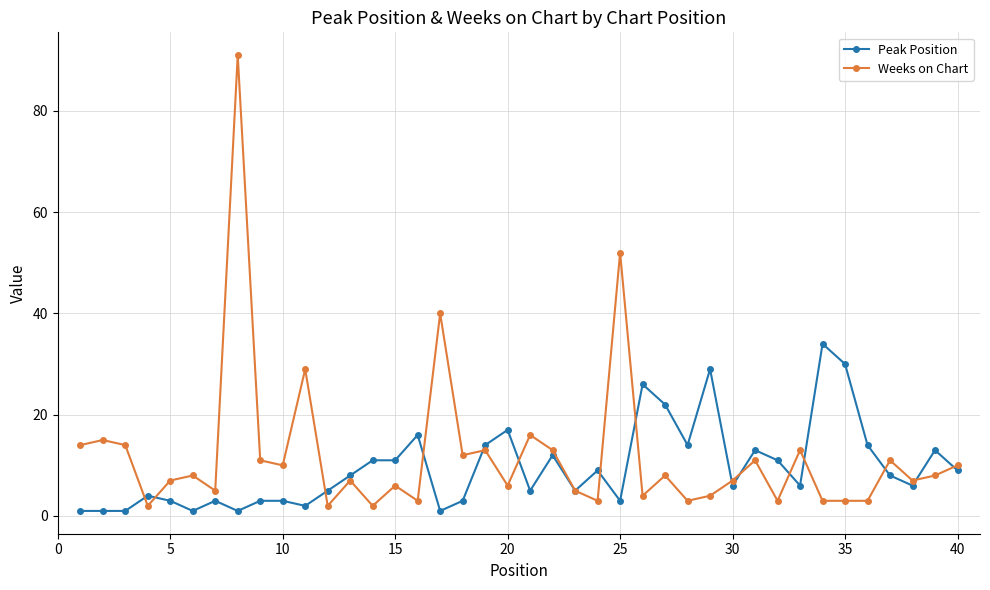

Which series has the widest spread of values?

Weeks on Chart